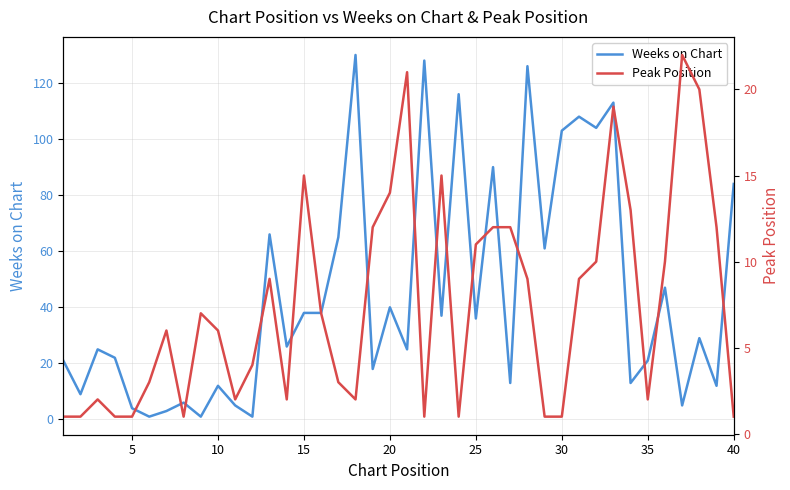

What is the maximum value shown in the chart?

130